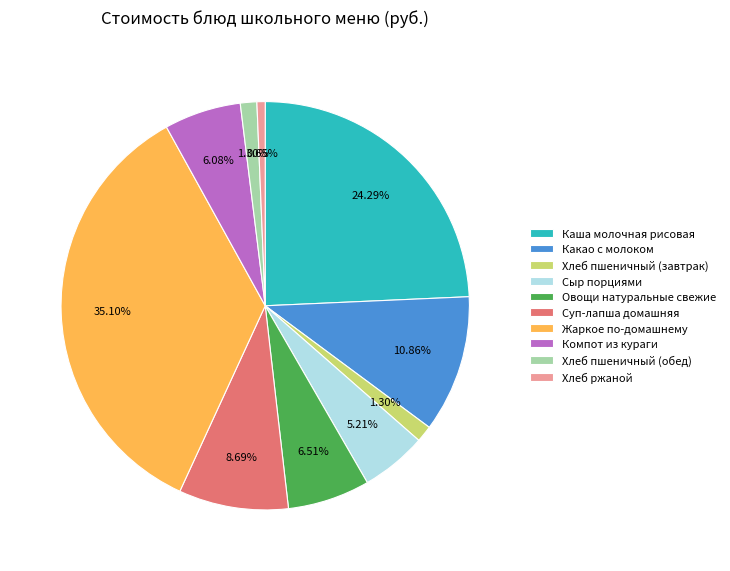

True or false: Жаркое по-домашнему accounts for 35% of the total.

True